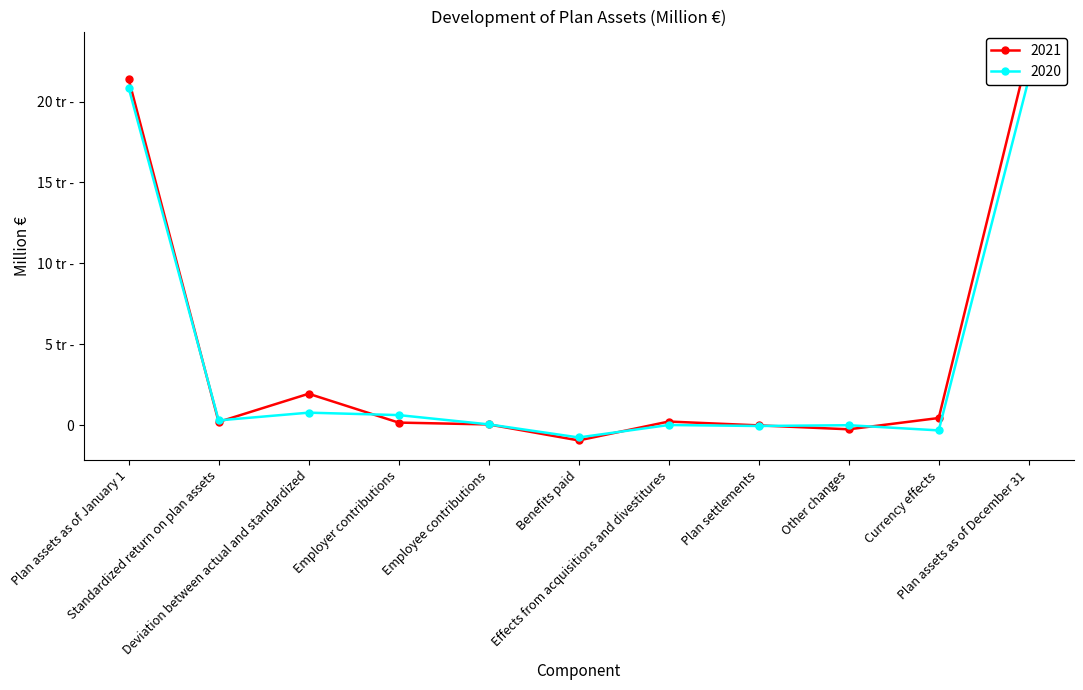

How many data points does each series have?

11